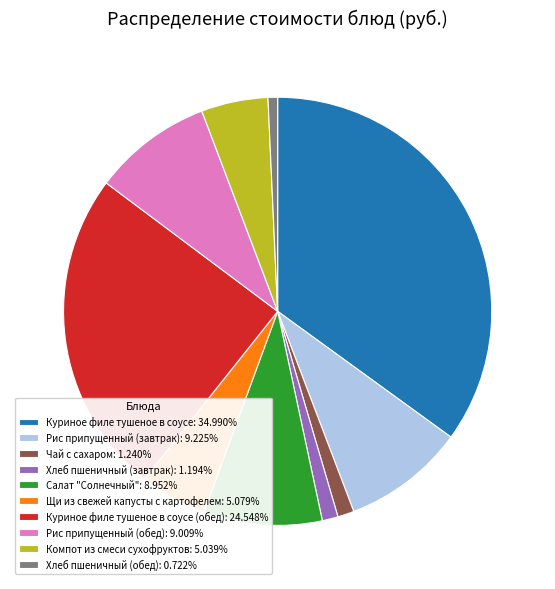

Is the sum of Хлеб пшеничный (обед): 0.722% and Щи из свежей капусты с картофелем: 5.079% greater than half?

No